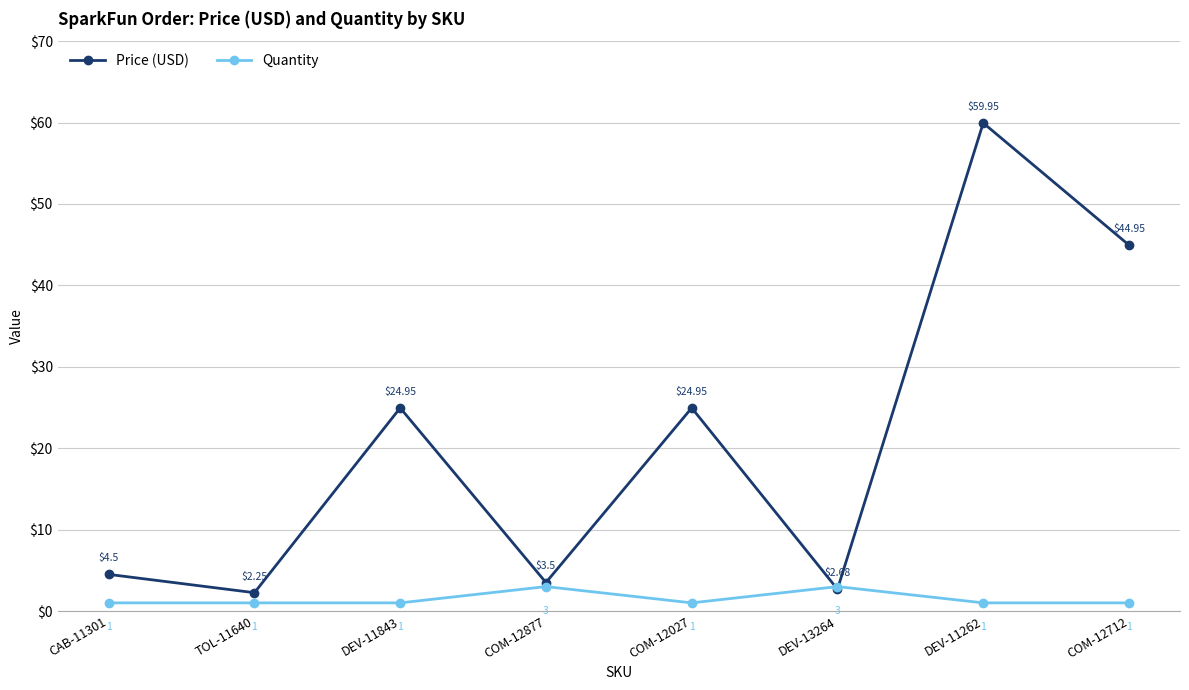

At how many categories does at least one series exceed 5?

4